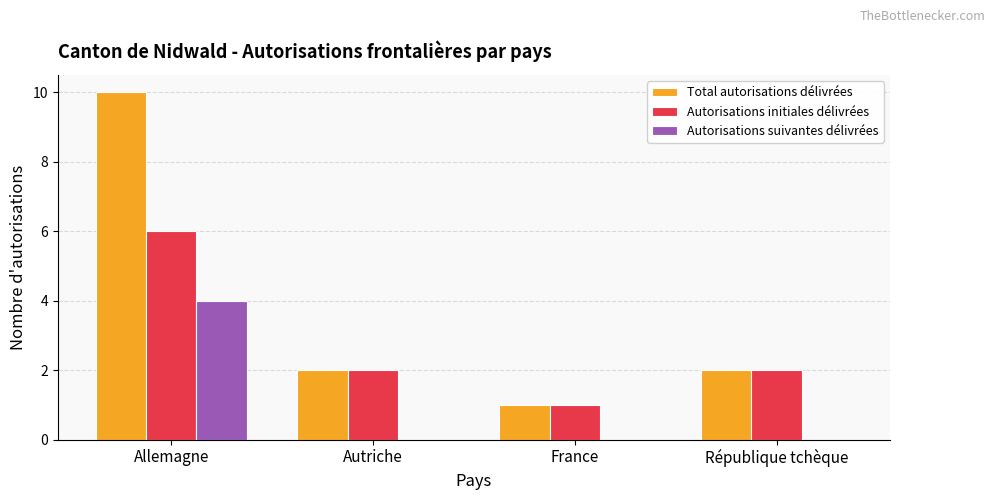

Reading right to left, list all the values displayed in this chart.

Total autorisations délivrées: République tchèque=2	France=1	Autriche=2	Allemagne=10
Autorisations initiales délivrées: République tchèque=2	France=1	Autriche=2	Allemagne=6
Autorisations suivantes délivrées: République tchèque=0	France=0	Autriche=0	Allemagne=4